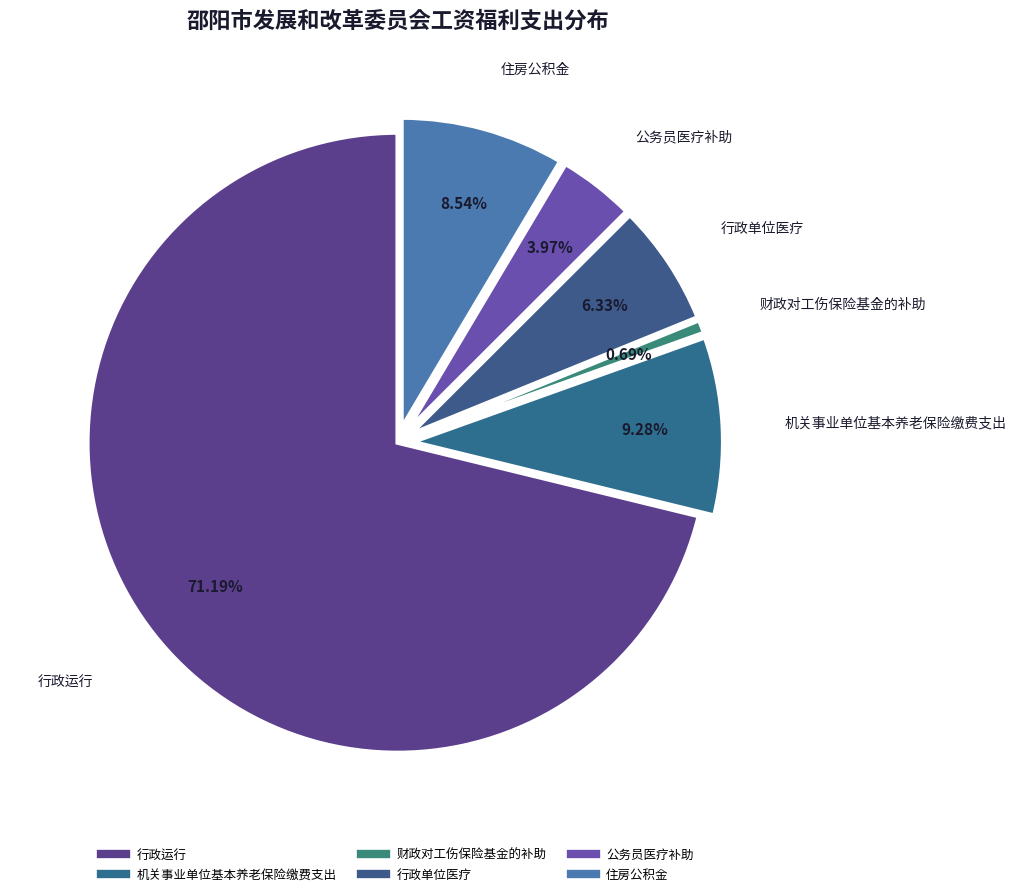

True or false: 公务员医疗补助 accounts for 4% of the total.

True